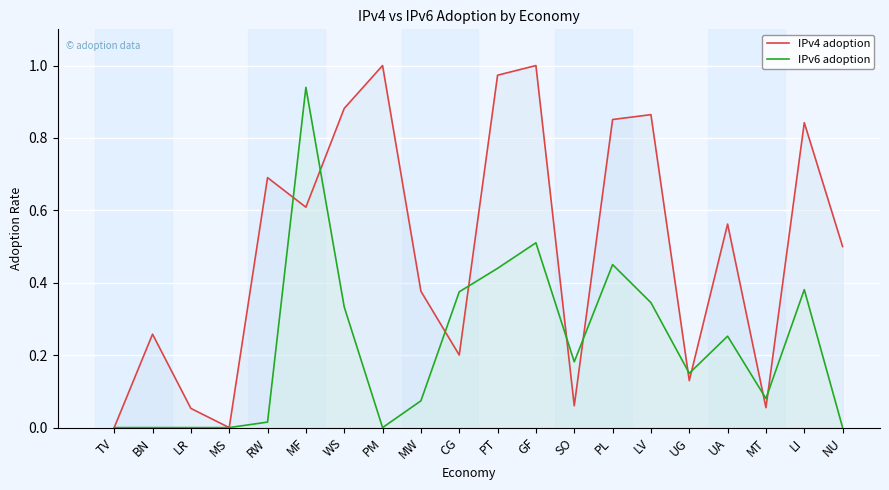

Rank the series by their maximum value, from highest to lowest.

IPv4 adoption, IPv6 adoption